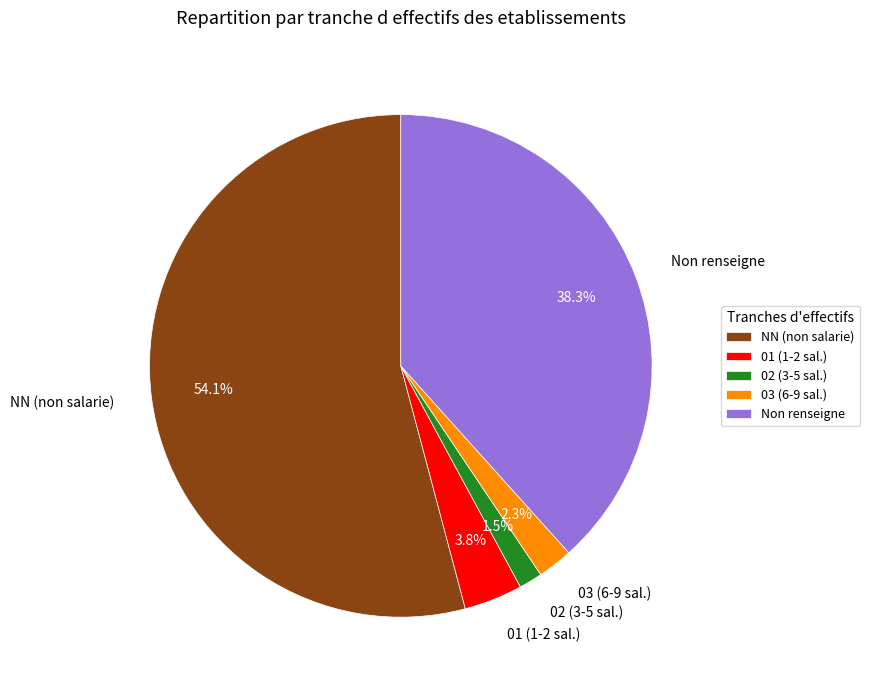

What percentage is NOT represented by NN (non salarie)?

45.9%